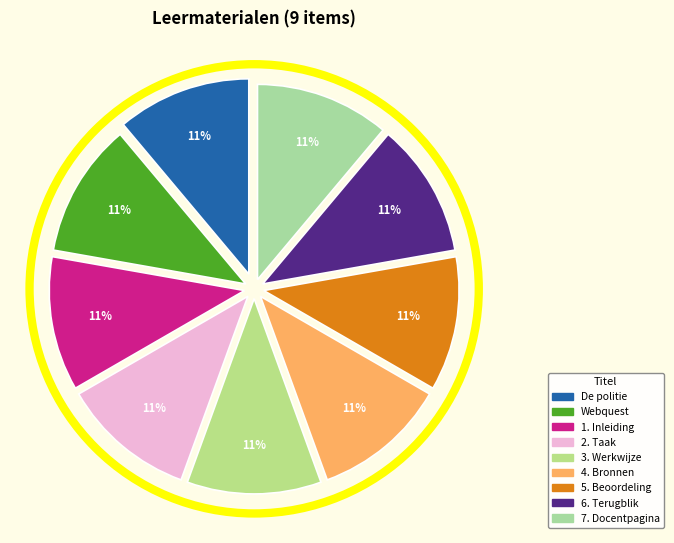

Does De politie account for over 50% of the chart?

No